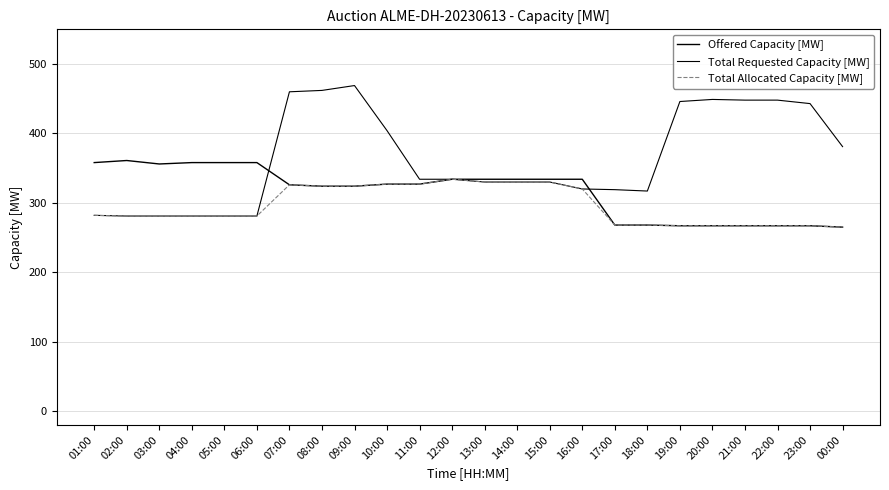

Reading left to right, transcribe all the data shown in this chart.

Offered Capacity [MW]: 358	361	356	358	358	358	326	324	324	327	327	334	334	334	334	334	268	268	267	267	267	267	267	265
Total Requested Capacity [MW]: 282	281	281	281	281	281	460	462	469	404	334	334	330	330	330	320	319	317	446	449	448	448	443	381
Total Allocated Capacity [MW]: 282	281	281	281	281	281	326	324	324	327	327	334	330	330	330	320	268	268	267	267	267	267	267	265